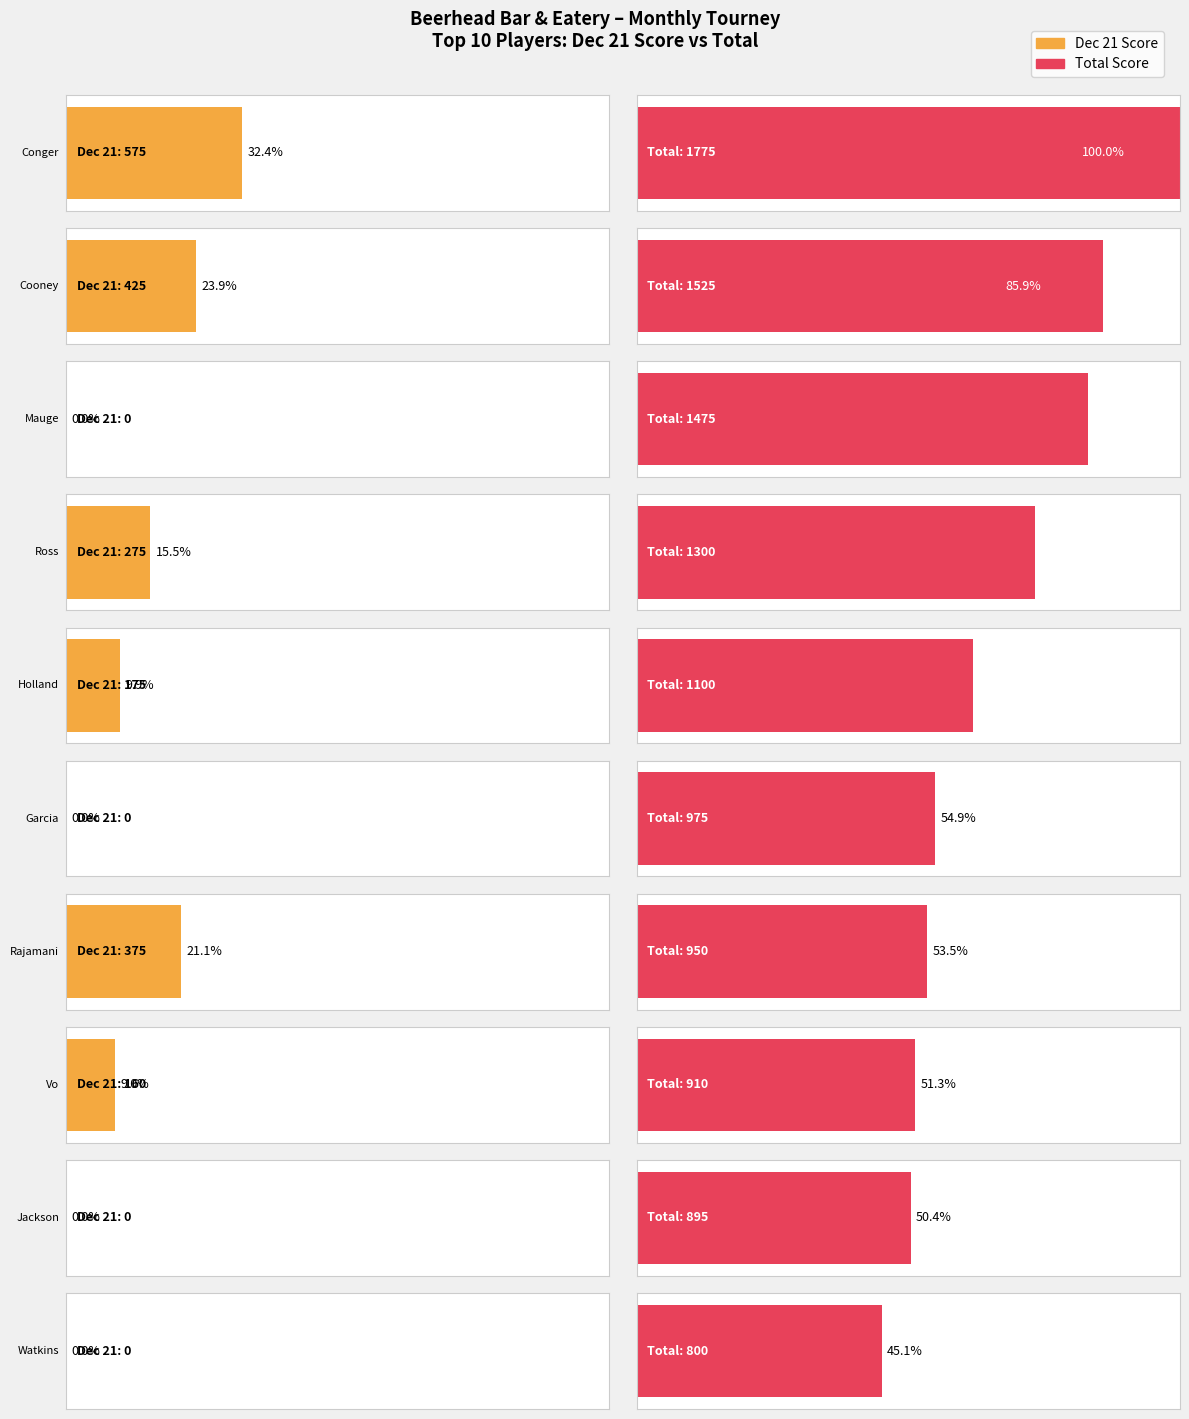

Are the bars grouped side by side (vs. stacked)?

Yes